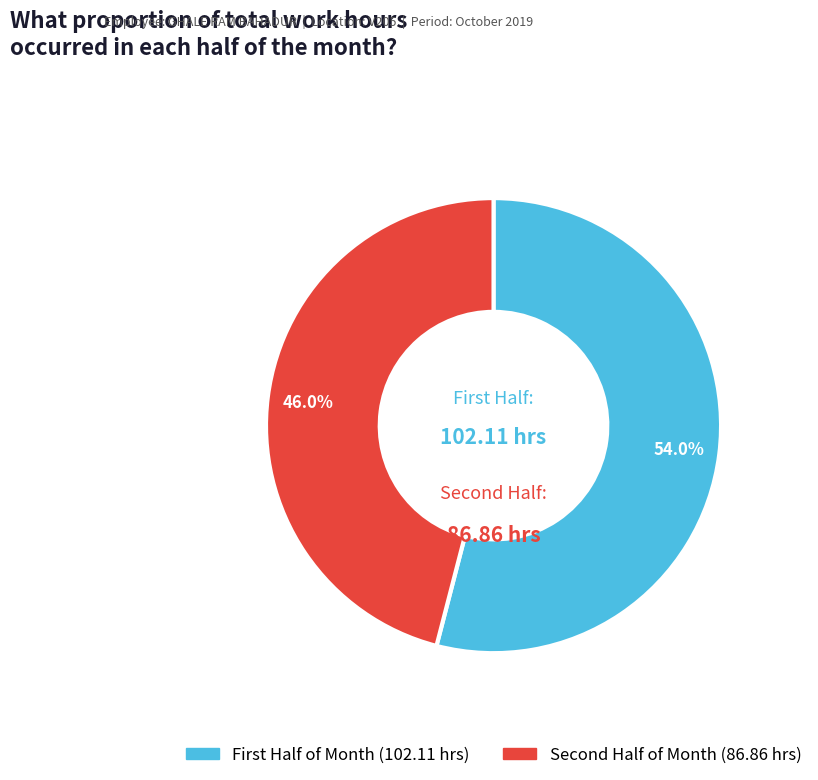

Is there any slice that represents more than half of the pie?

Yes